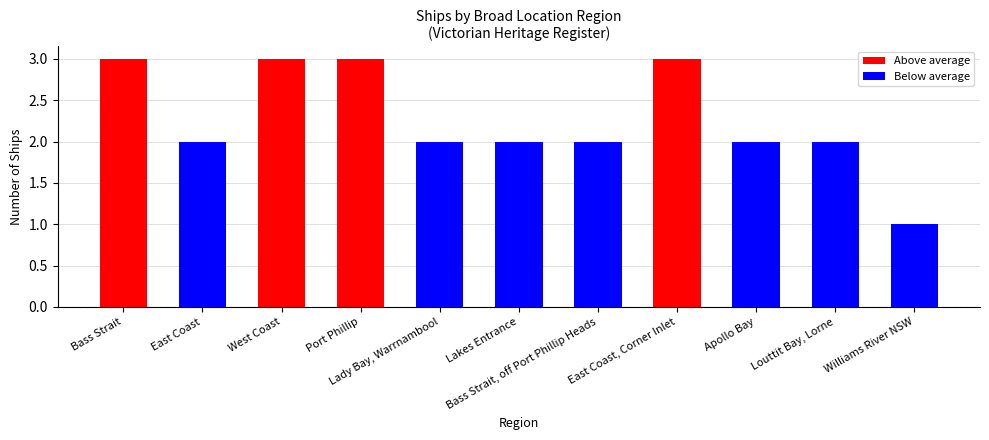

What is the difference between the second highest and minimum values?

2